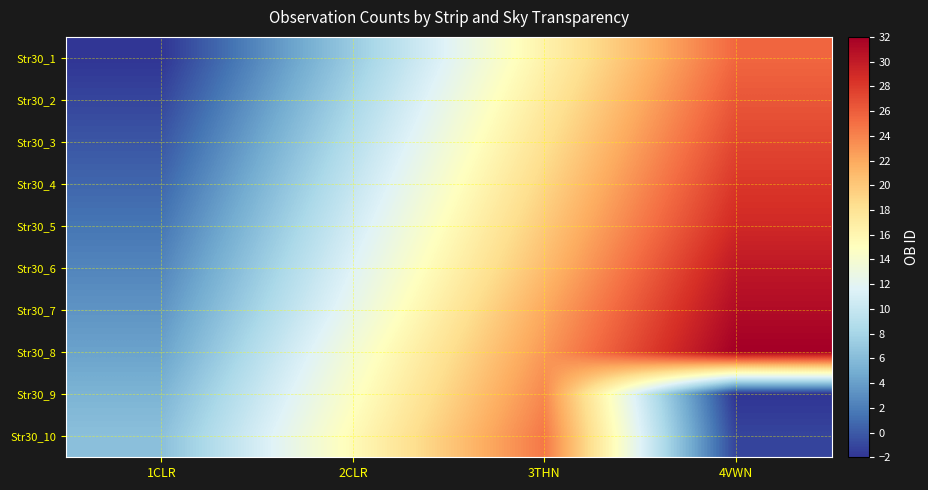

How many distinct data groups are displayed?

10